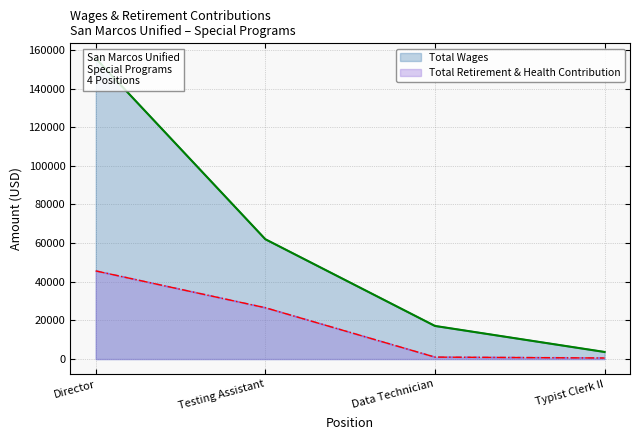

Which series has the largest range (max minus min)?

Total Wages